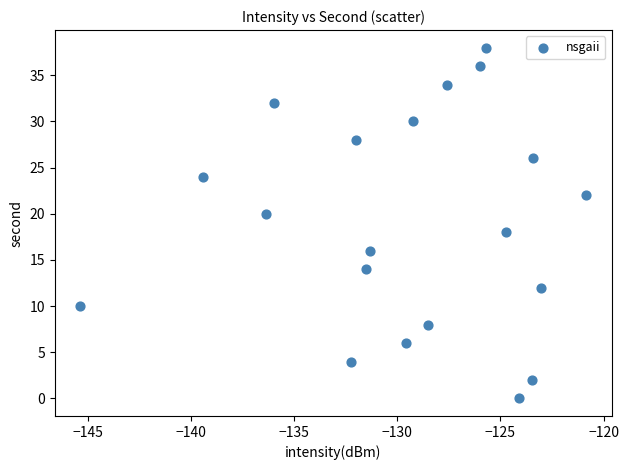

How many points are shown in the scatter plot?

20